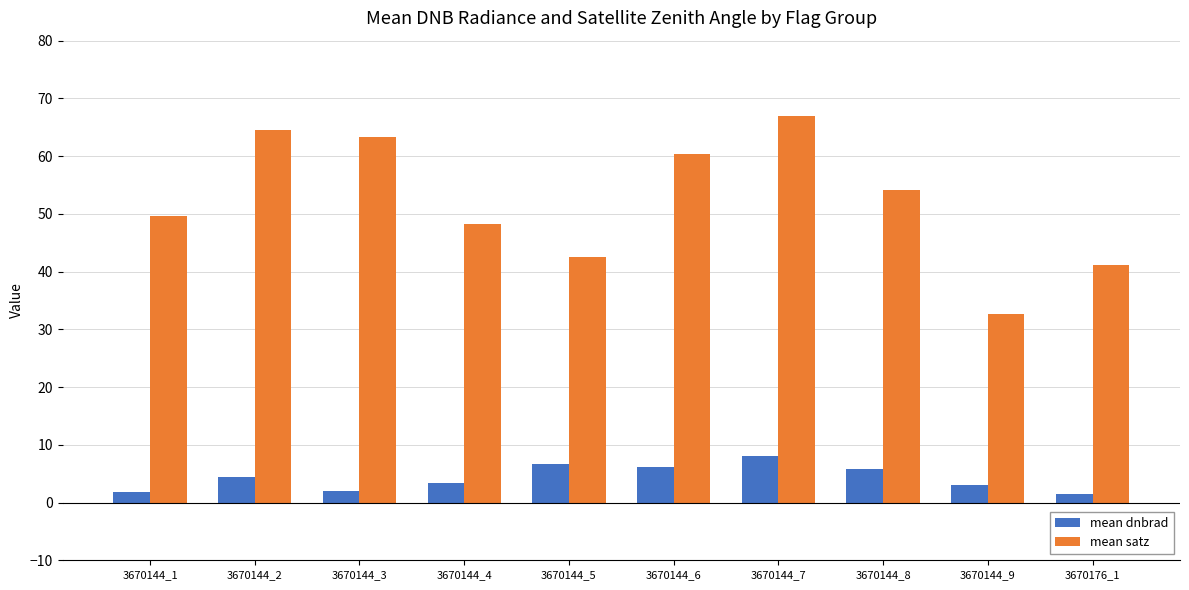

What is the value of the mean satz bar at the 9th from the left?

32.6